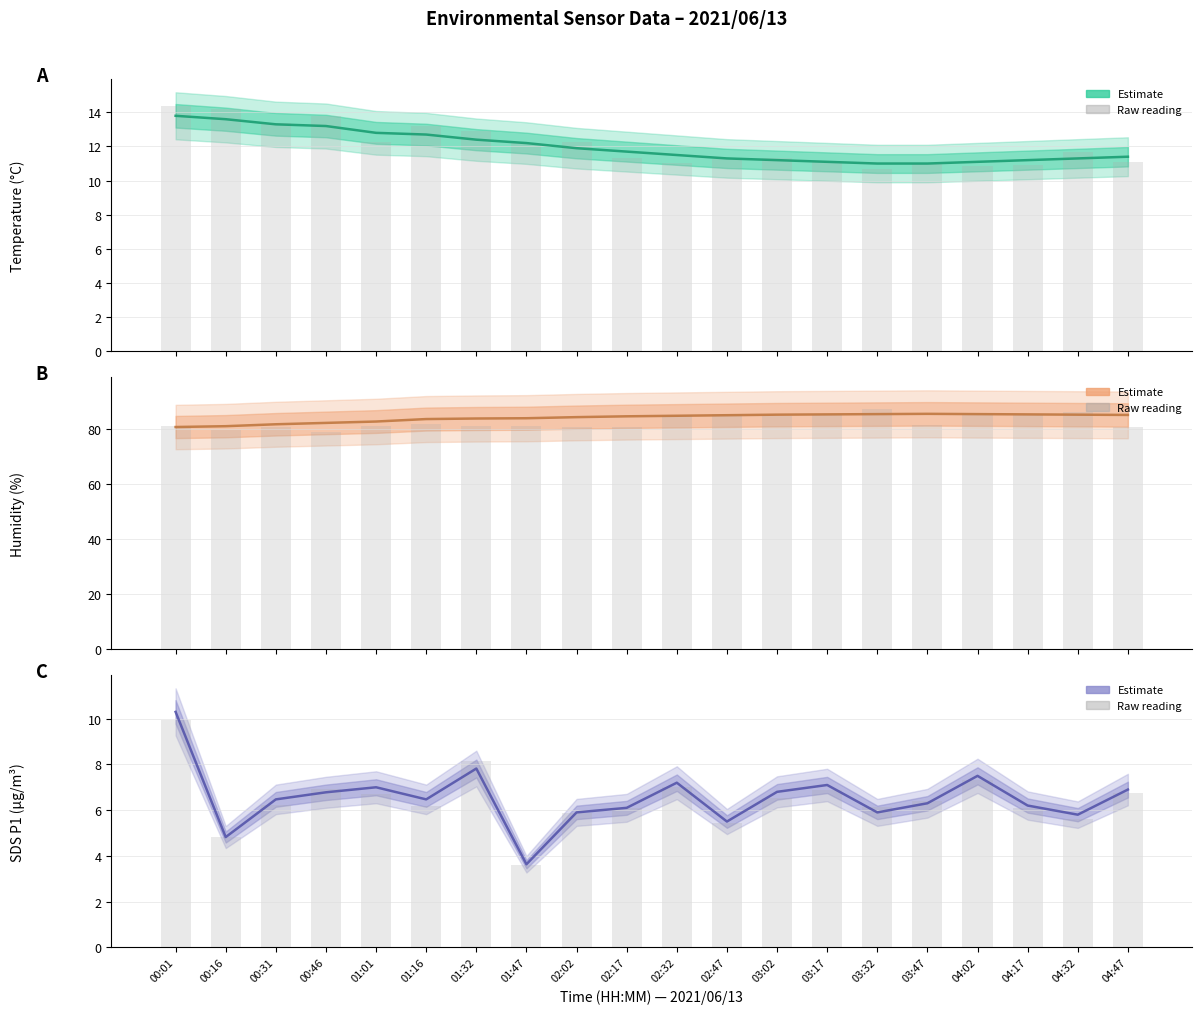

Reading right to left, extract all data points from this chart.

Temp: 04:47=11.4	04:32=11.3	04:17=11.2	04:02=11.1	03:47=11.0	03:32=11.0	03:17=11.1	03:02=11.2	02:47=11.3	02:32=11.5	02:17=11.7	02:02=11.9	01:47=12.2	01:32=12.4	01:16=12.7	01:01=12.8	00:46=13.2	00:31=13.3	00:16=13.6	00:01=13.8
Temp raw: 04:47=11.1	04:32=11.7	04:17=10.9	04:02=10.9	03:47=11.0	03:32=10.7	03:17=11.2	03:02=11.3	02:47=11.3	02:32=11.0	02:17=11.3	02:02=12.3	01:47=12.2	01:32=12.9	01:16=13.2	01:01=12.2	00:46=13.8	00:31=13.4	00:16=14.2	00:01=14.4
Humidity: 04:47=85.3	04:32=85.4	04:17=85.5	04:02=85.6	03:47=85.7	03:32=85.6	03:17=85.5	03:02=85.4	02:47=85.2	02:32=85.0	02:17=84.8	02:02=84.5	01:47=84.1	01:32=84.0	01:16=83.8	01:01=82.9	00:46=82.4	00:31=81.9	00:16=81.2	00:01=80.9
Humidity raw: 04:47=81.0	04:32=86.2	04:17=85.3	04:02=85.8	03:47=81.6	03:32=87.4	03:17=85.7	03:02=85.0	02:47=85.7	02:32=85.4	02:17=80.7	02:02=81.1	01:47=81.2	01:32=81.3	01:16=82.2	01:01=81.4	00:46=79.2	00:31=80.9	00:16=79.7	00:01=81.3
SDS_P1: 04:47=6.9	04:32=5.8	04:17=6.2	04:02=7.5	03:47=6.3	03:32=5.9	03:17=7.1	03:02=6.8	02:47=5.5	02:32=7.2	02:17=6.1	02:02=5.9	01:47=3.6	01:32=7.8	01:16=6.5	01:01=7.0	00:46=6.8	00:31=6.5	00:16=4.8	00:01=10.3
SDS_P1 raw: 04:47=6.8	04:32=5.6	04:17=6.1	04:02=7.3	03:47=6.4	03:32=6.1	03:17=6.9	03:02=6.6	02:47=5.4	02:32=7.0	02:17=6.1	02:02=5.9	01:47=3.6	01:32=8.2	01:16=6.2	01:01=6.7	00:46=6.9	00:31=6.2	00:16=4.8	00:01=9.9